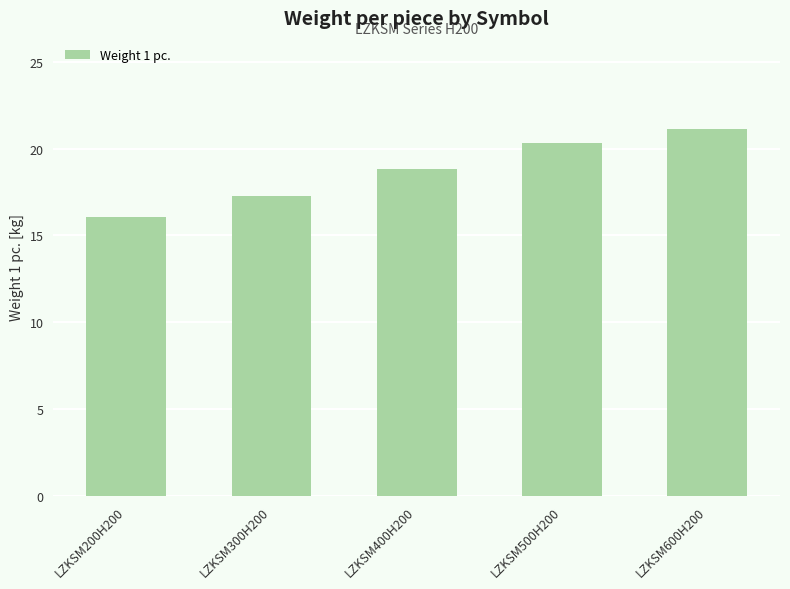

Reading left to right, extract all data points from this chart.

16.1	17.3	18.8	20.3	21.1